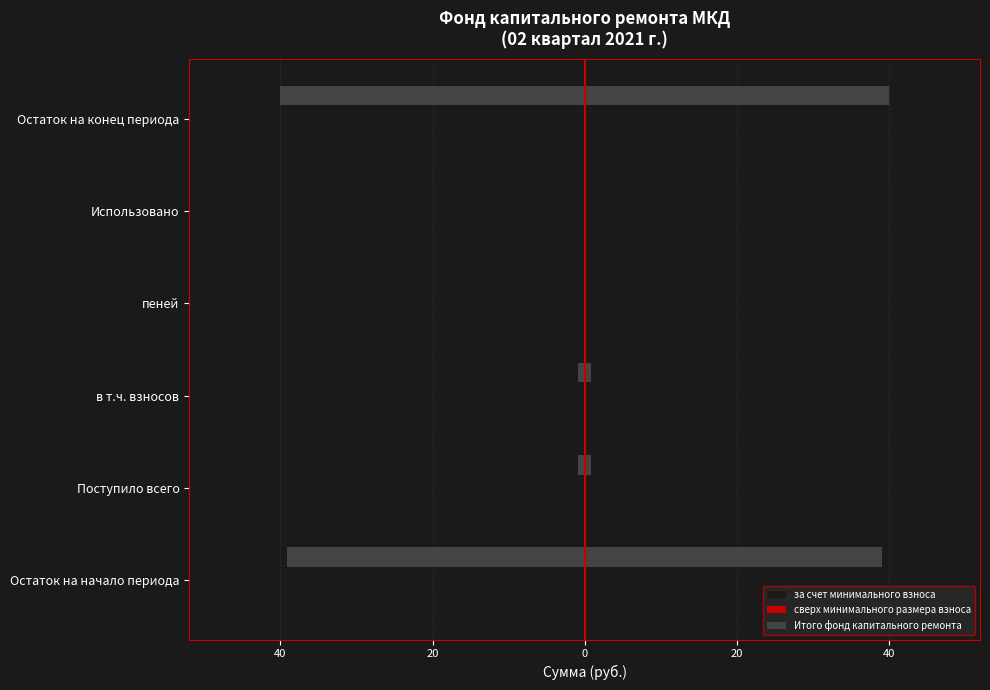

The value of Итого фонд капитального ремонта at пеней is 0.0. True or false?

True